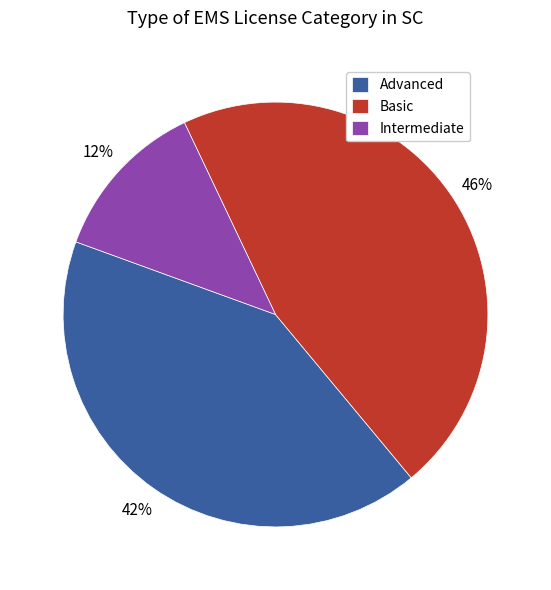

To the nearest percent, what is the difference between the largest and smallest slice percentages?

34%